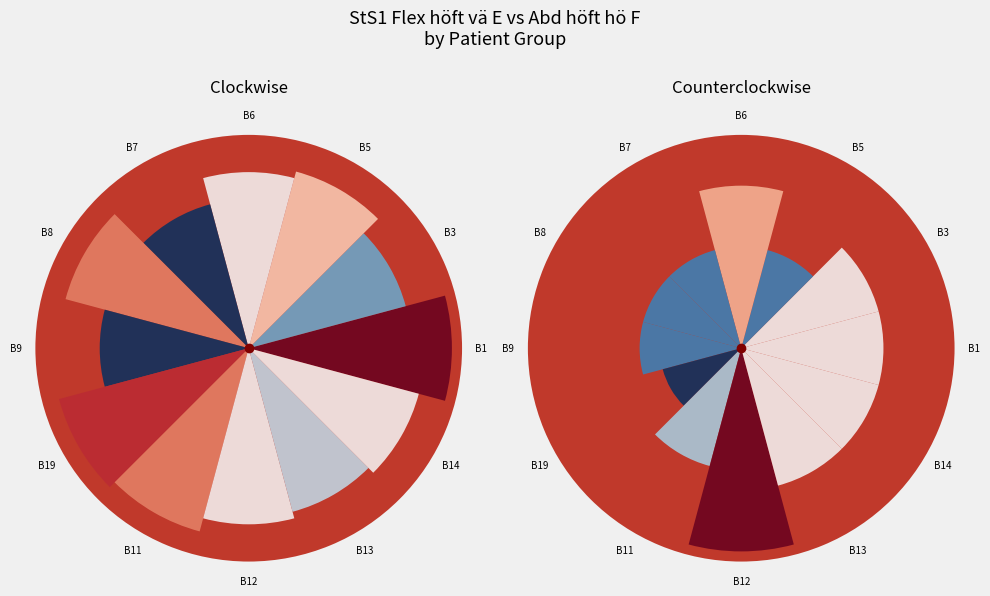

Is there any slice that represents more than half of the pie?

No